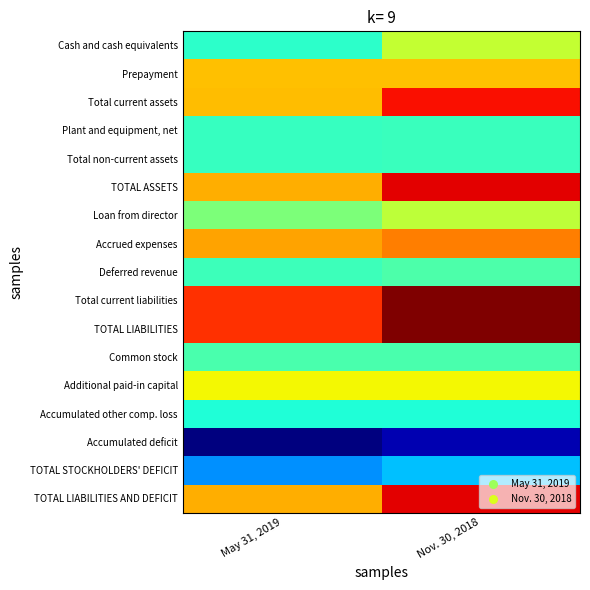

At which category is the sum across all series the highest?

Nov. 30, 2018